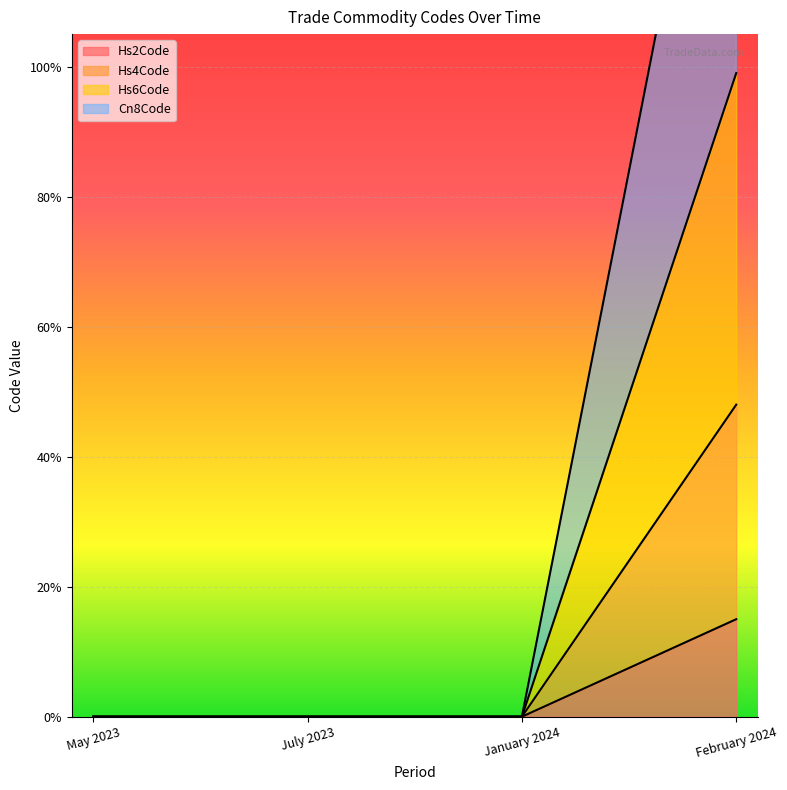

True or false: Hs4Code and Cn8Code cross at least once.

False